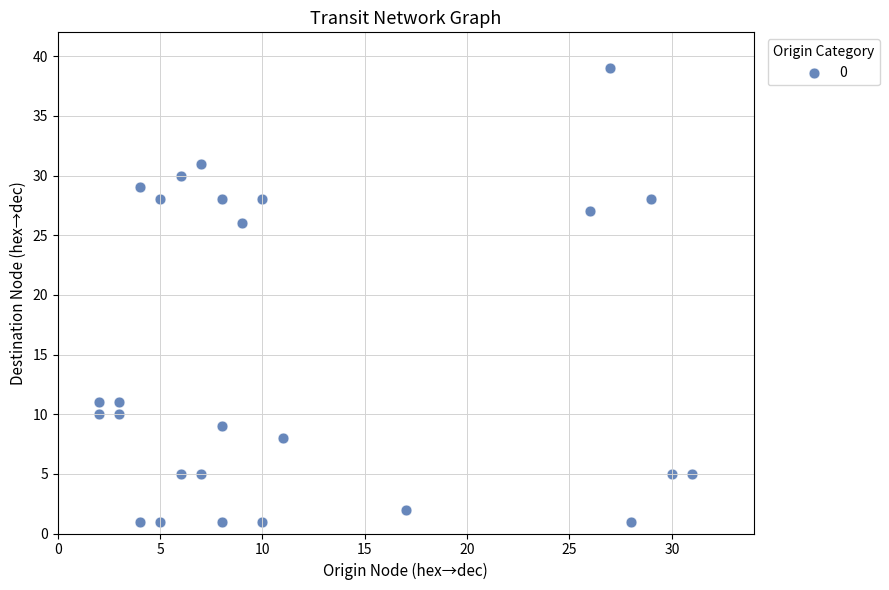

What is the range of X values (max minus min)?

29